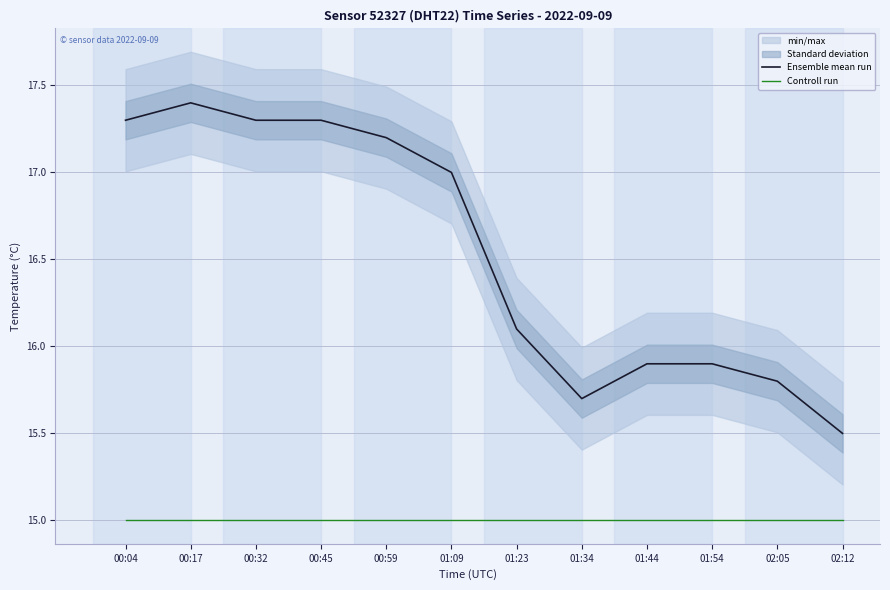

Which series has the largest total across all categories?

Ensemble mean run